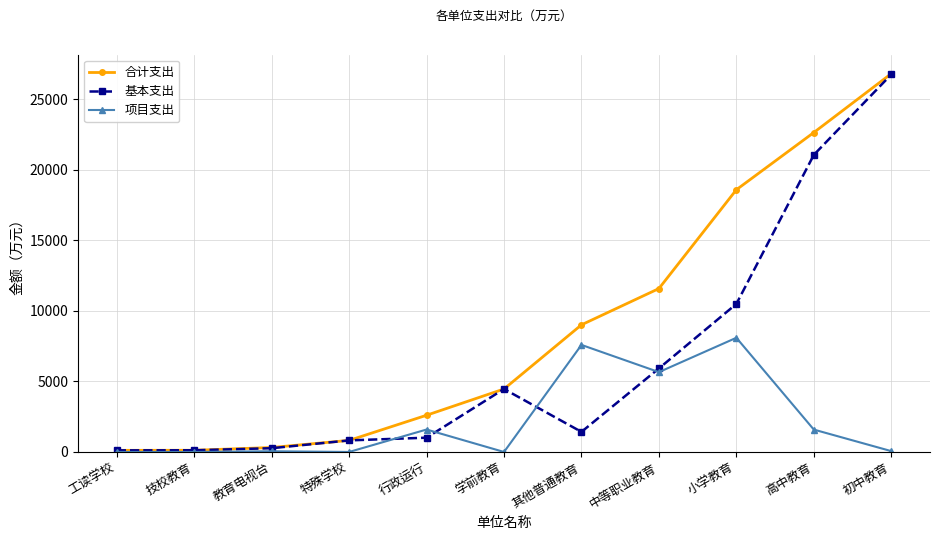

The value of 项目支出 at 工读学校 is 5631.7. True or false?

False